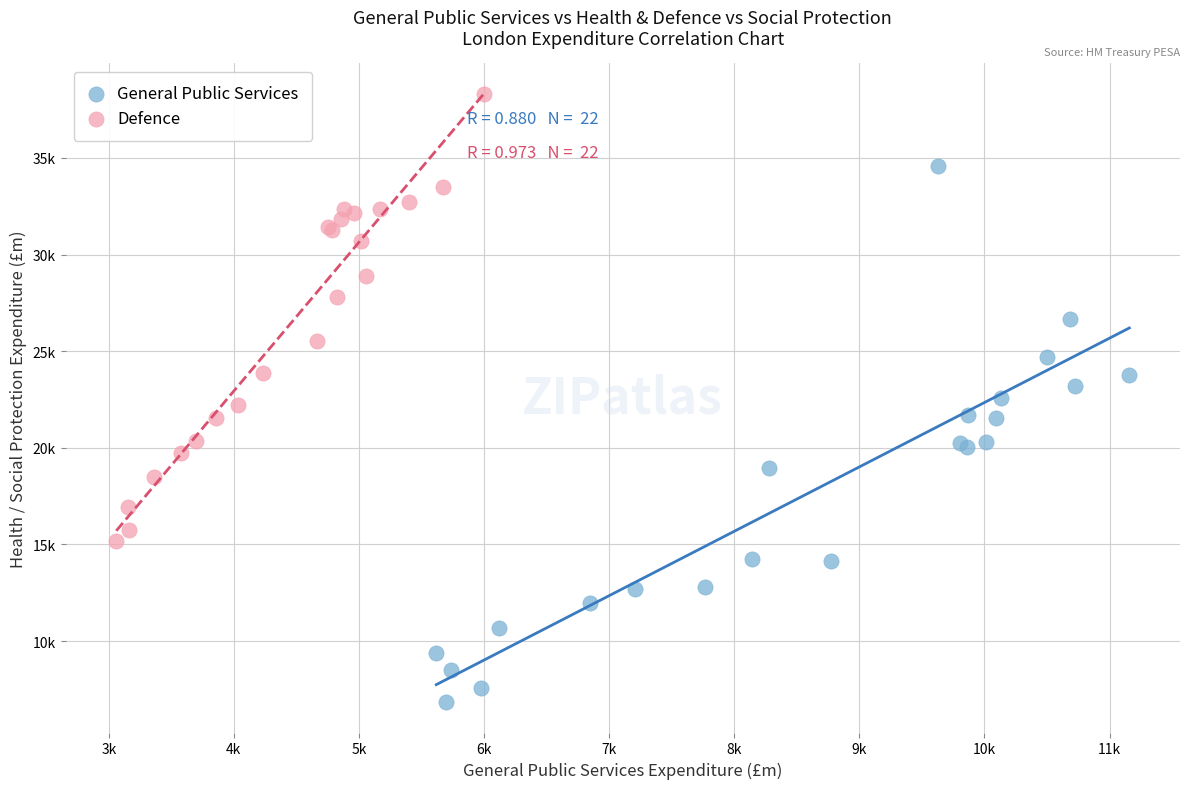

Which series contains the highest Y value?

Defence